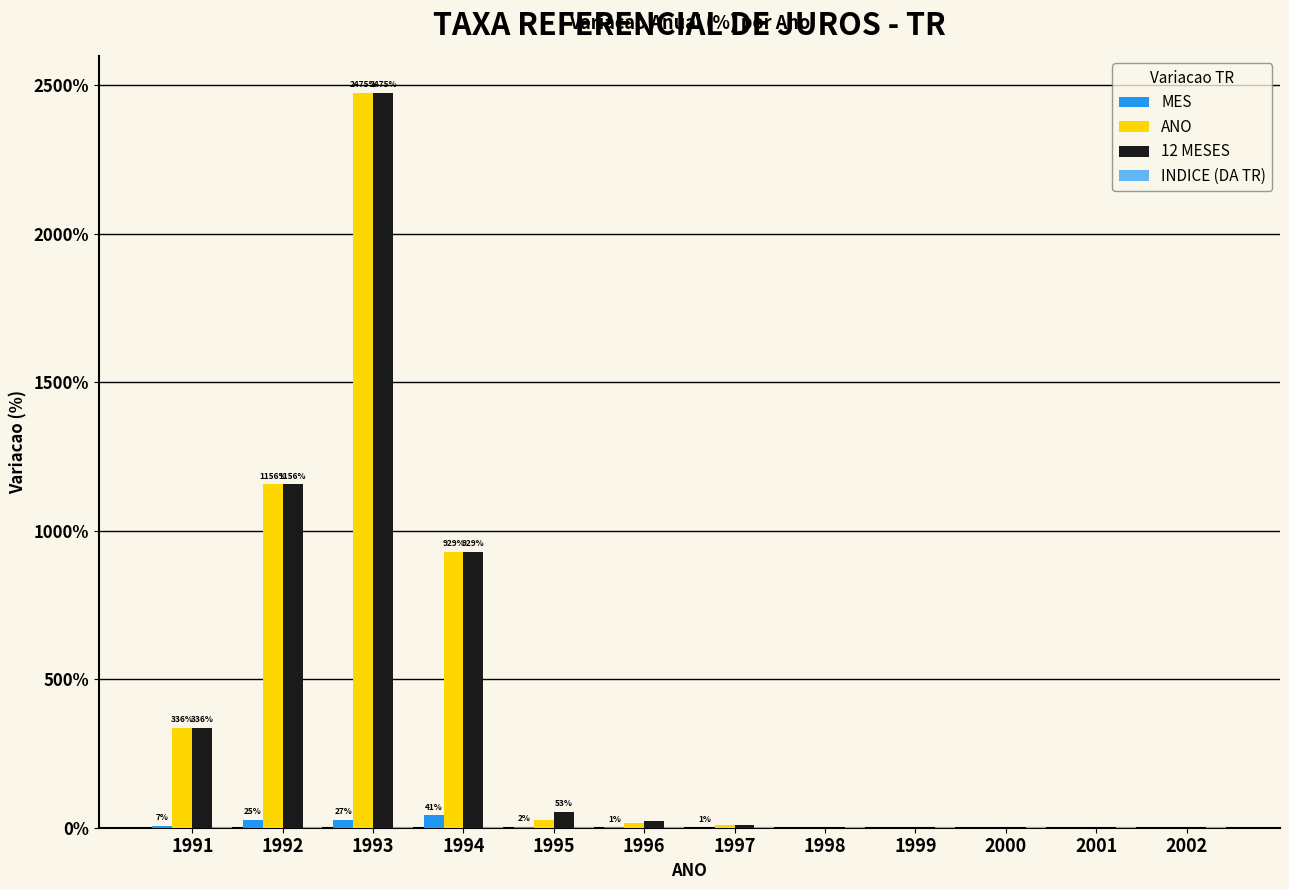

Which label corresponds to the largest value in the chart?

1993